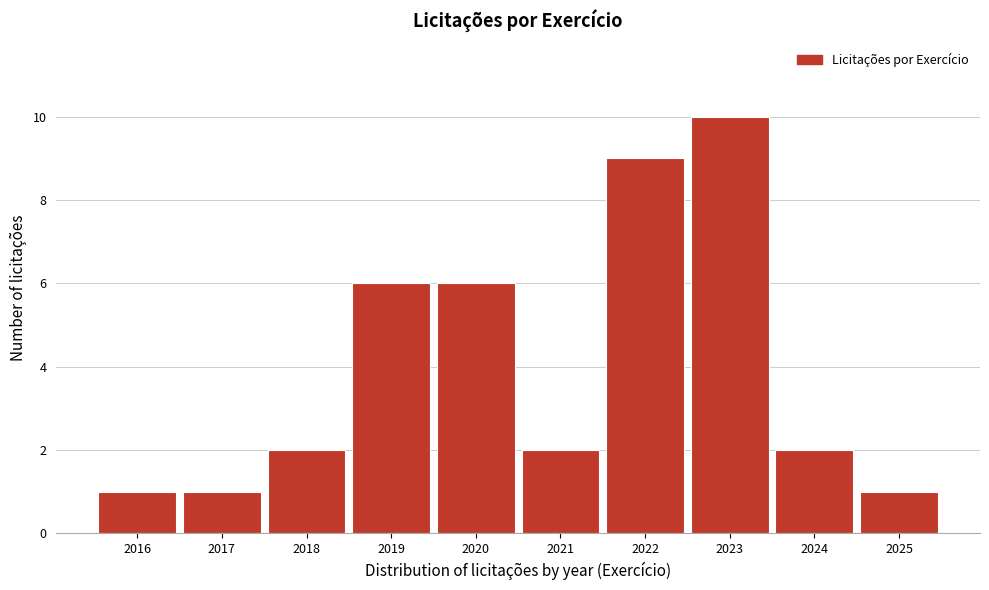

Reading left to right, transcribe all the data shown in this chart.

1	1	2	6	6	2	9	10	2	1